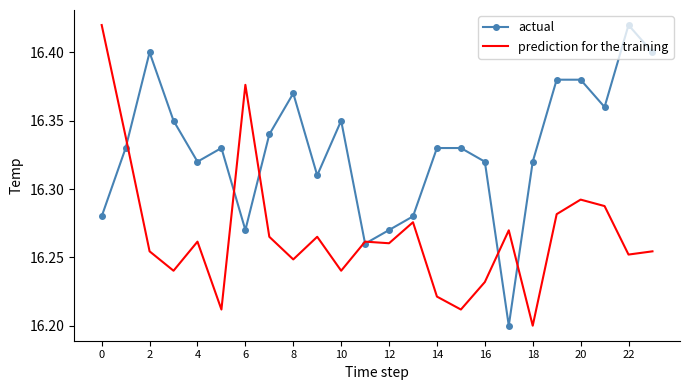

Which series has the largest total across all categories?

actual